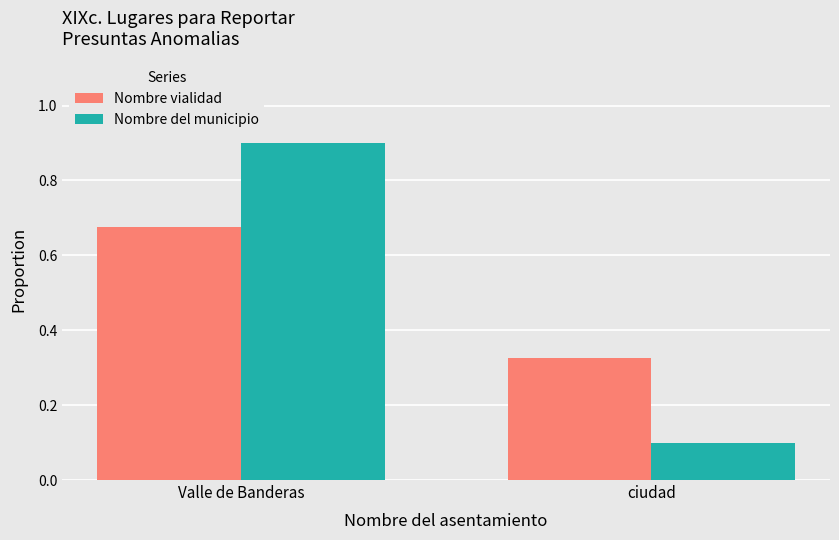

Is the value of Nombre del municipio at Valle de Banderas greater than the value of Nombre vialidad at ciudad?

Yes